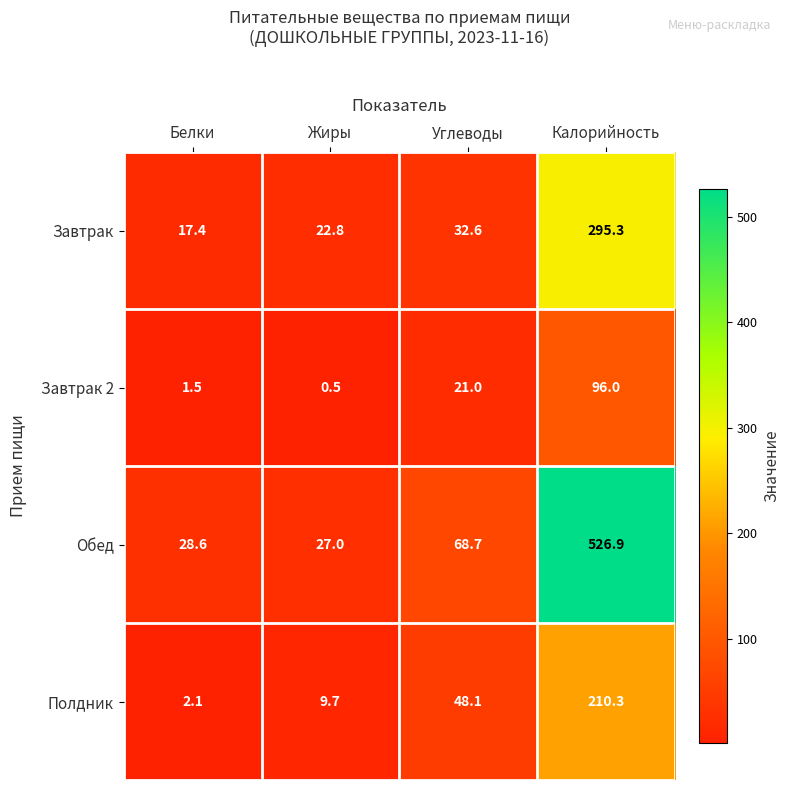

What is the approximate value of Завтрак 2 at Углеводы?

21.0